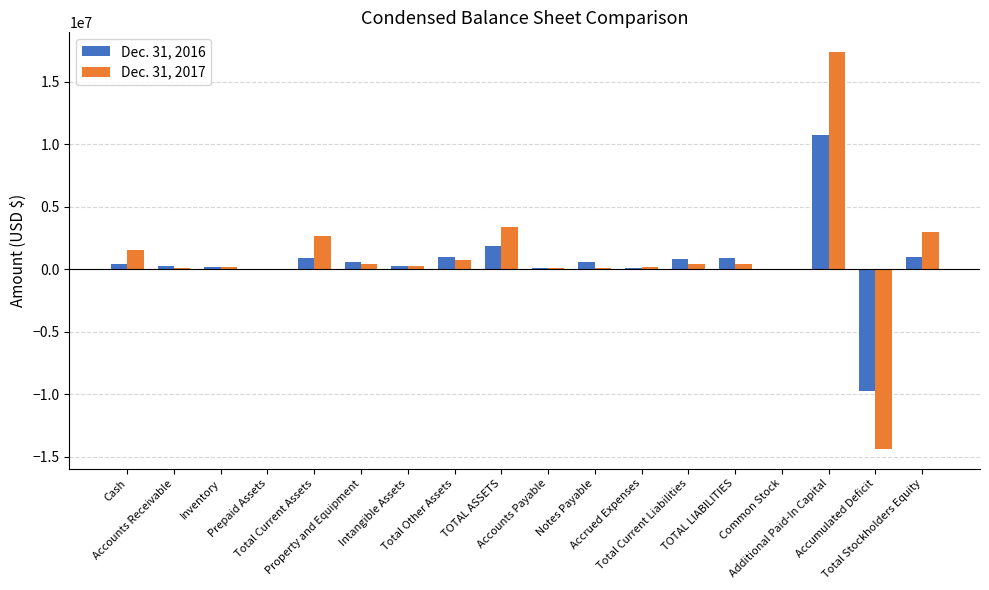

Which series has the widest spread of values?

Dec. 31, 2017